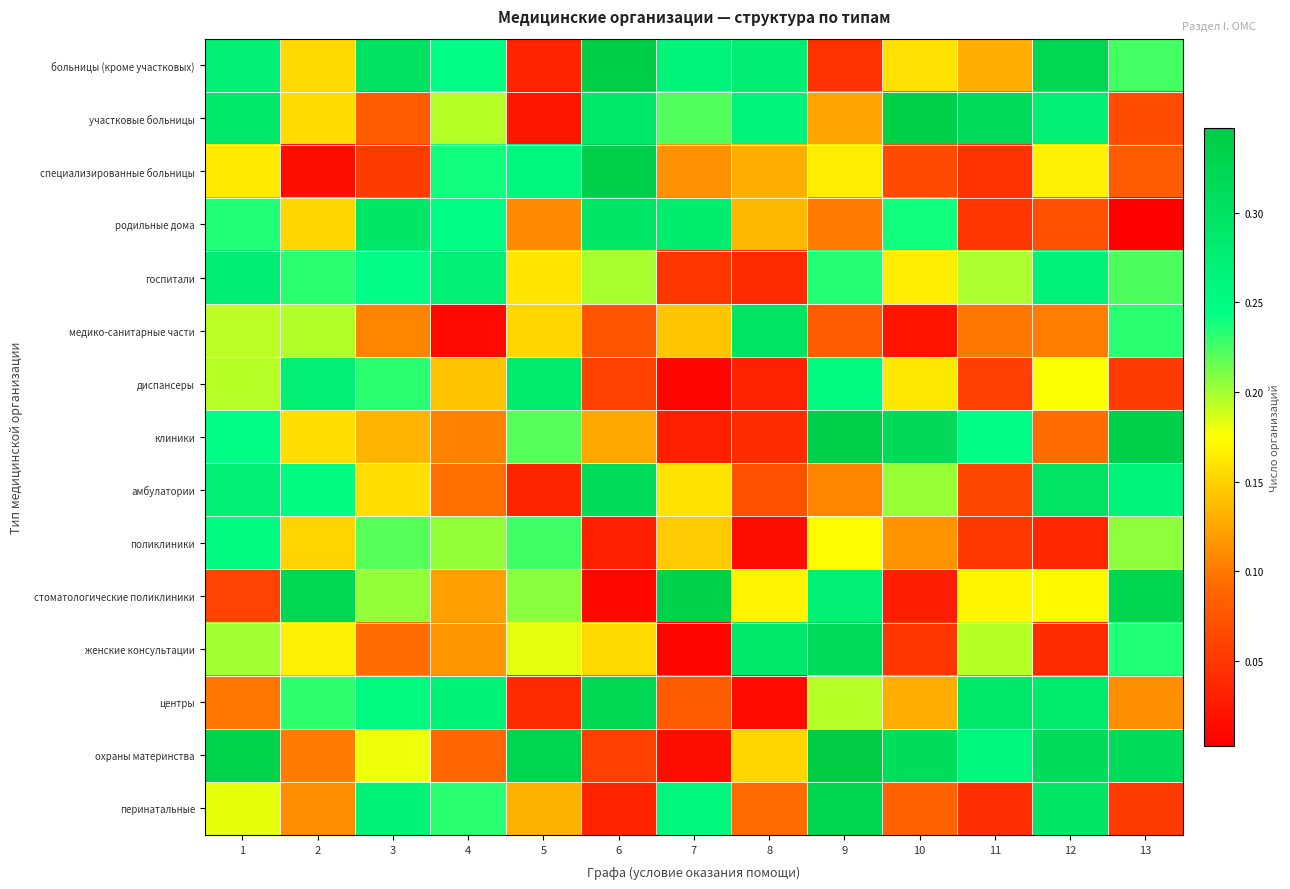

Which label corresponds to the smallest value in the chart?

13